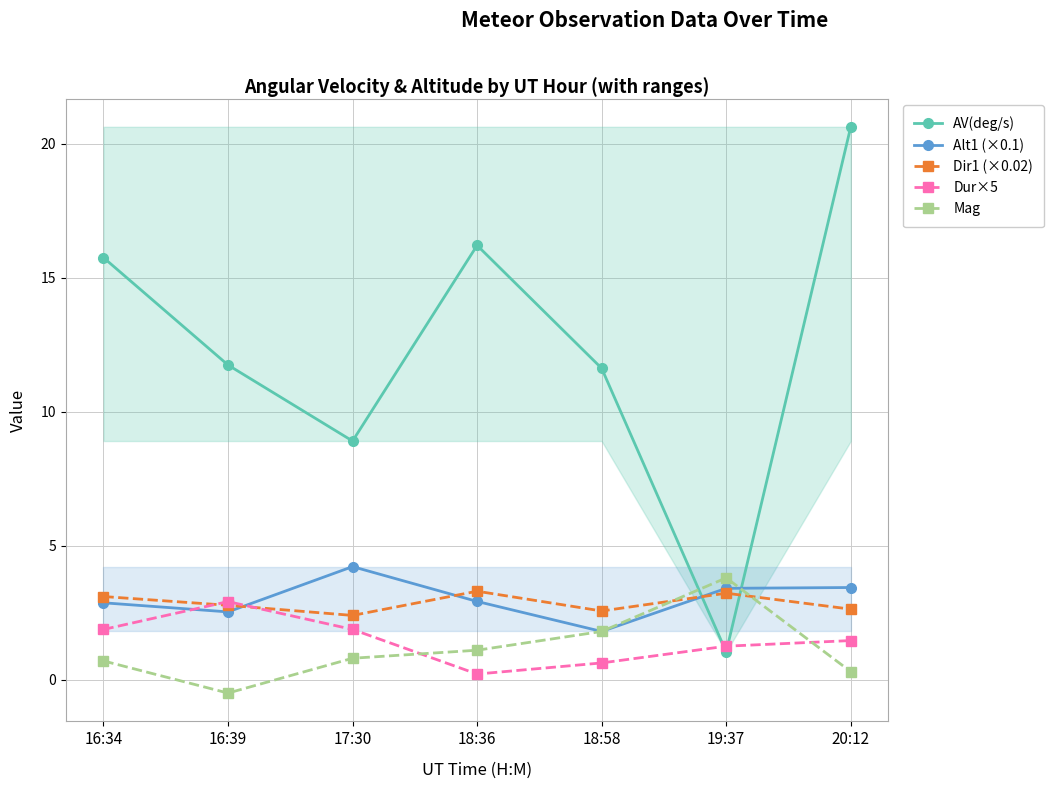

Between which two adjacent categories do Alt1 (×0.1) and Dir1 (×0.02) first intersect?

16:39 and 17:30